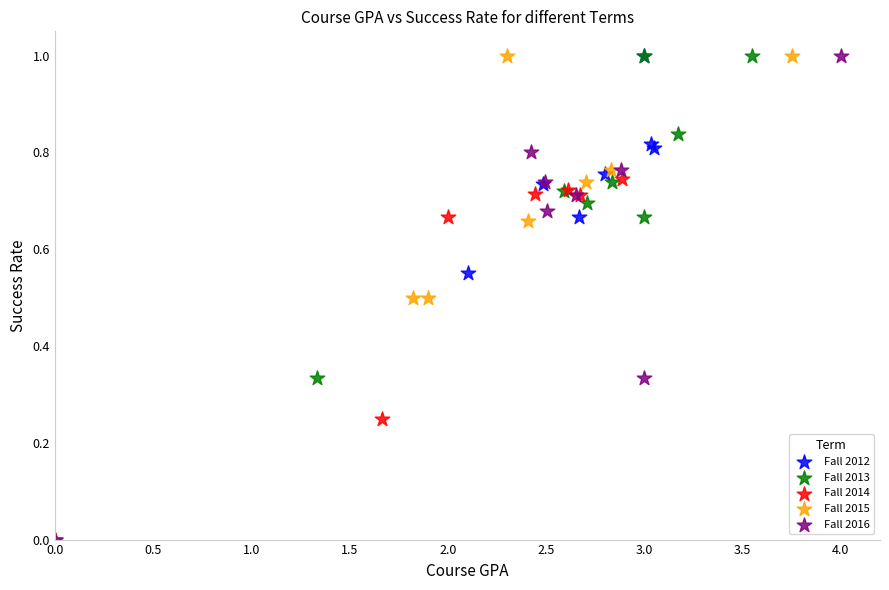

What are all the series names shown in the legend?

Fall 2012, Fall 2013, Fall 2014, Fall 2015, Fall 2016